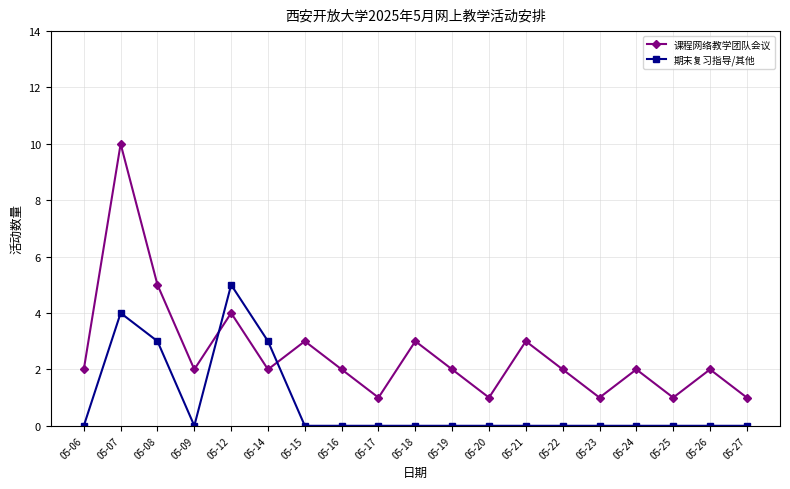

What is the highest value of the 课程网络教学团队会议 series?

10